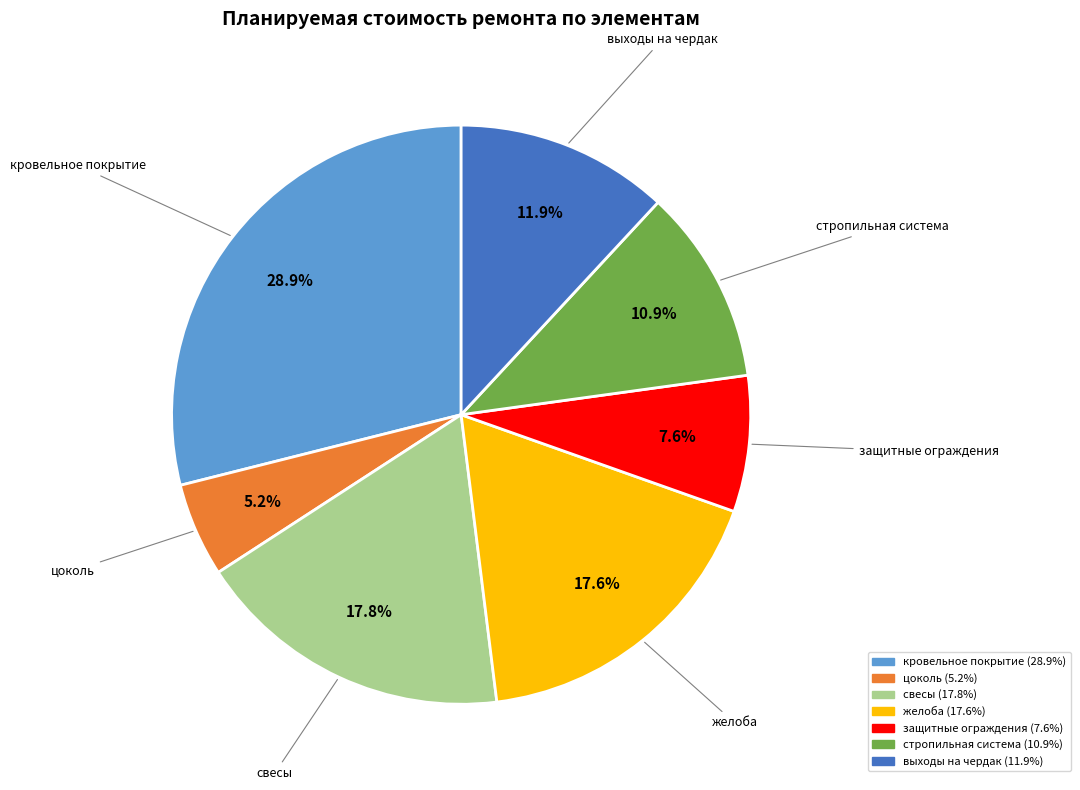

How many slices are in this pie chart?

7